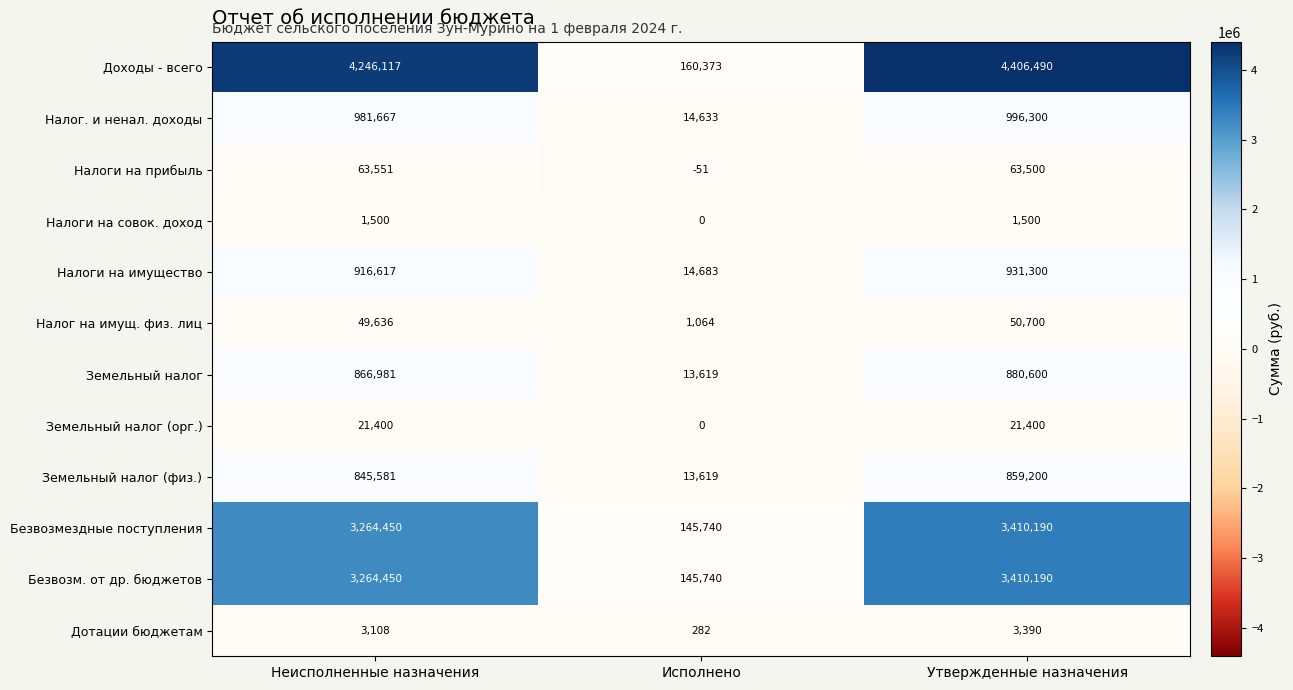

True or false: Налоги на прибыль has a value of -51 at Исполнено.

True